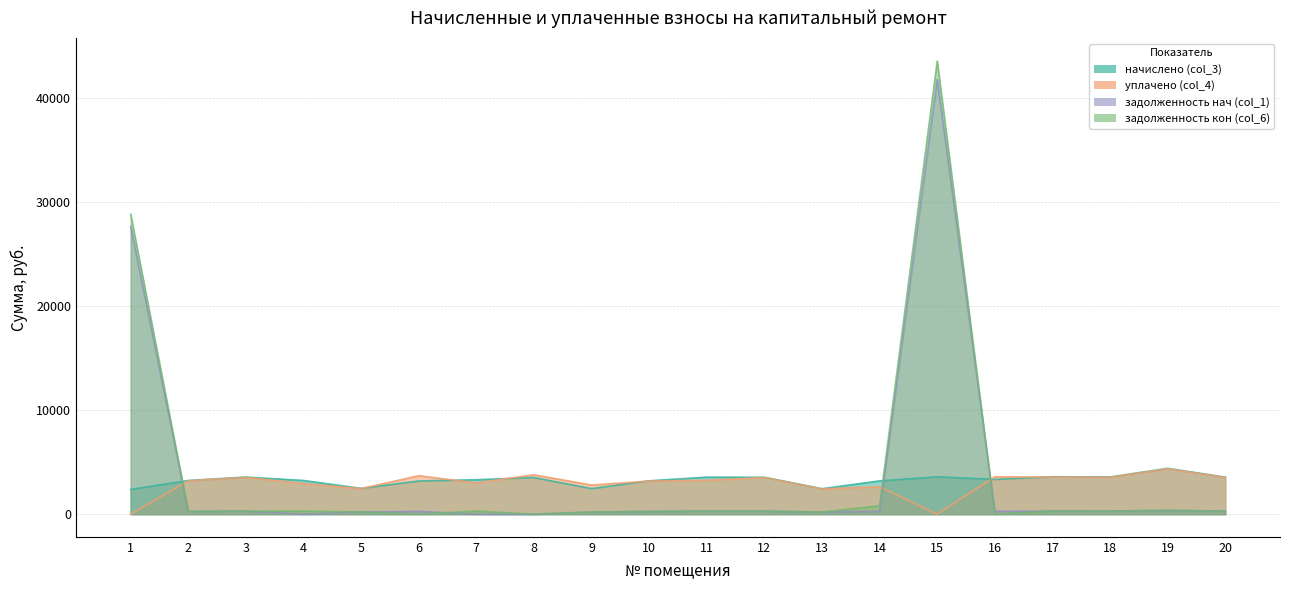

Reading left to right, list all the values displayed in this chart.

начислено (col_3): 2373.6	3236.8	3564.5	3236.6	2477.5	3188.8	3308.5	3521.3	2453.5	3204.8	3556.4	3548.4	2445.6	3196.8	3588.4	3340.7	3596.4	3572.4	4403.6	3556.4
уплачено (col_4): 0.0	3209.2	3534.2	2942.4	2456.4	3693.1	3007.7	3784.2	2799.8	3177.6	3260.1	3518.2	2424.8	2636.8	0.0	3590.6	3565.8	3542.0	4366.2	3526.2
задолженность нач (col_1): 27668.5	269.7	297.0	0.0	206.5	265.7	0.0	0.0	204.5	267.1	296.4	295.7	203.8	266.4	41806.5	278.4	299.7	297.7	367.0	296.4
задолженность кон (col_6): 28824.5	269.7	297.0	294.2	206.5	0.0	300.8	0.2	204.5	267.1	296.4	295.7	203.8	800.0	43553.7	0.0	299.7	297.7	367.0	296.4